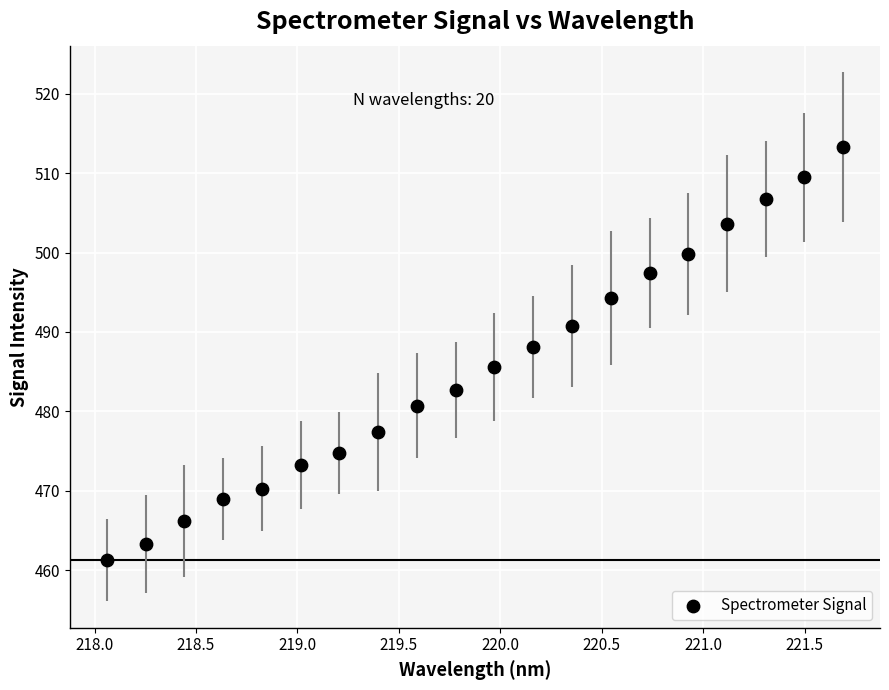

What is the range of X values (max minus min)?

3.6